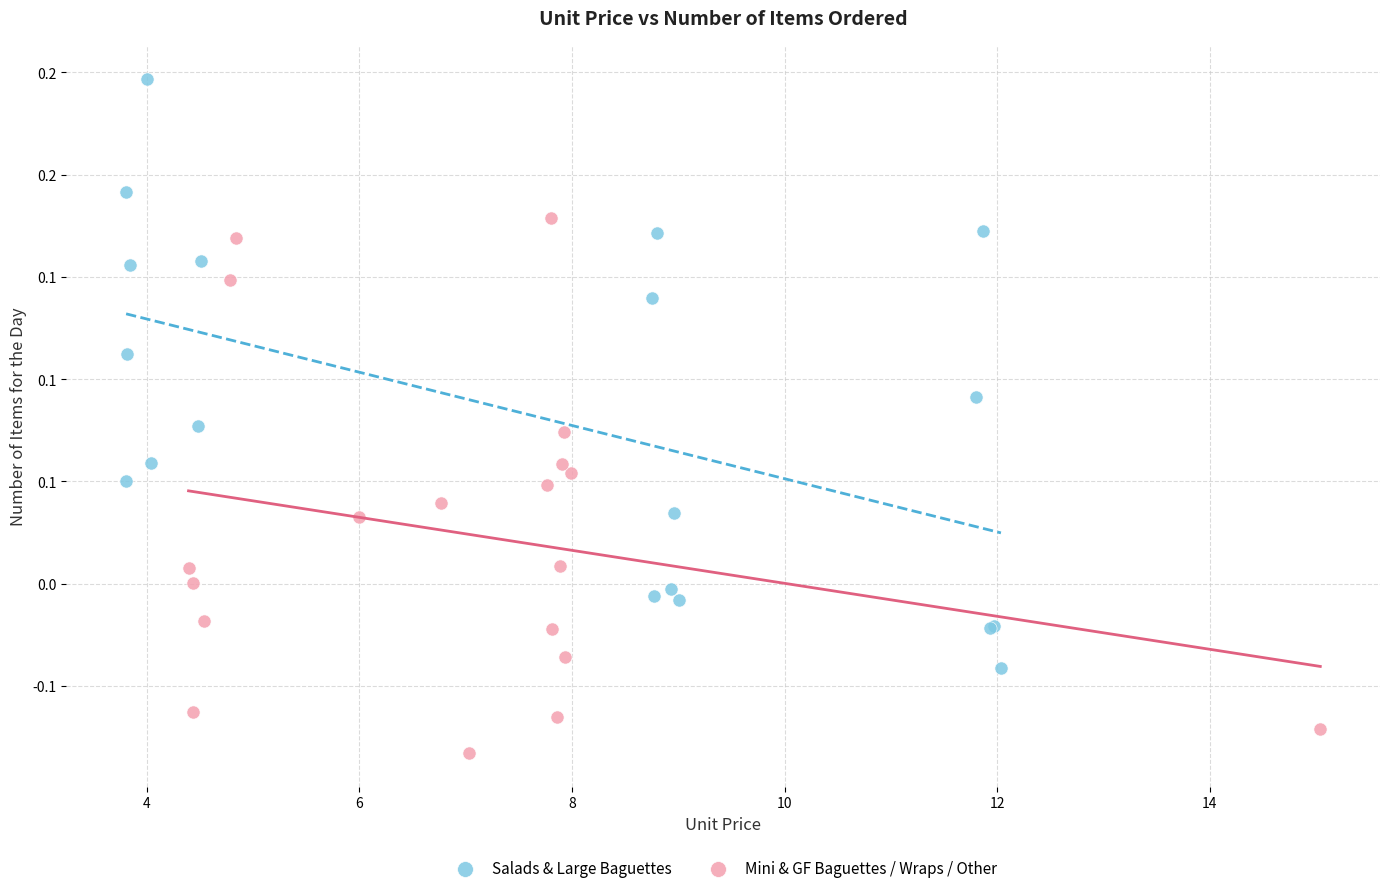

What are all the series names shown in the legend?

Salads & Large Baguettes, Mini & GF Baguettes / Wraps / Other